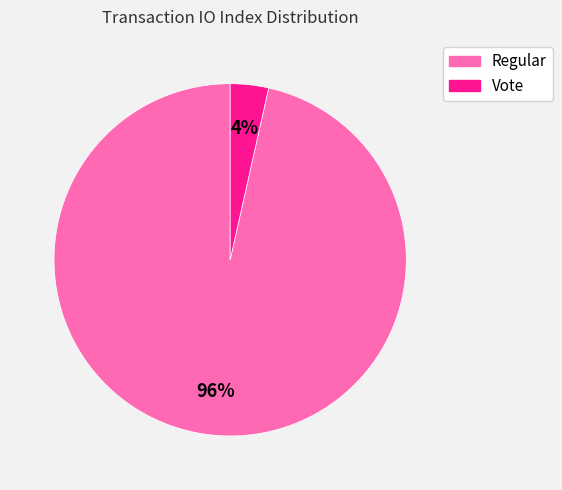

To the nearest percent, what portion does Vote represent?

4%